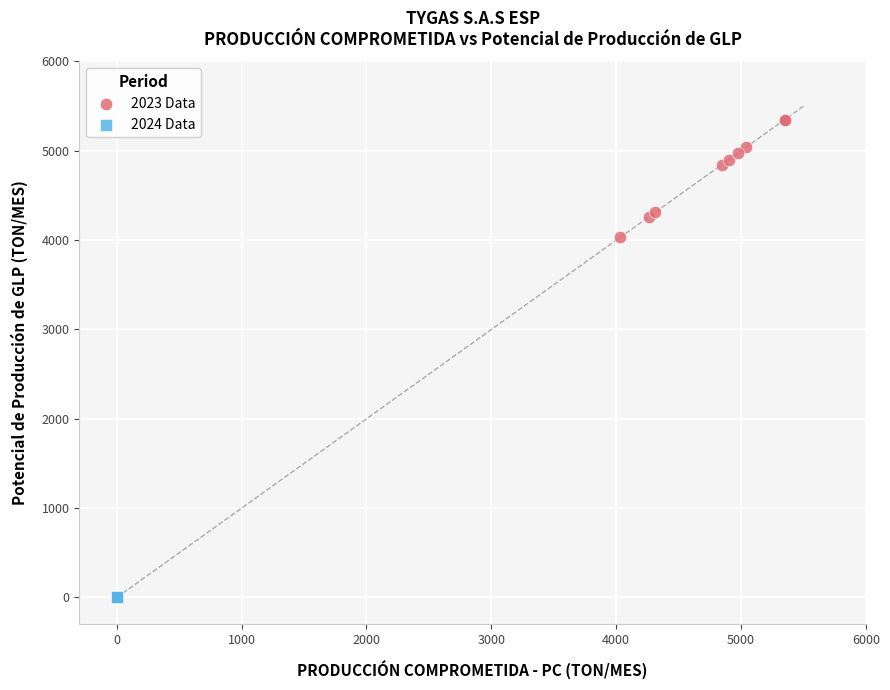

Which series contains the lowest Y value?

2024 Data